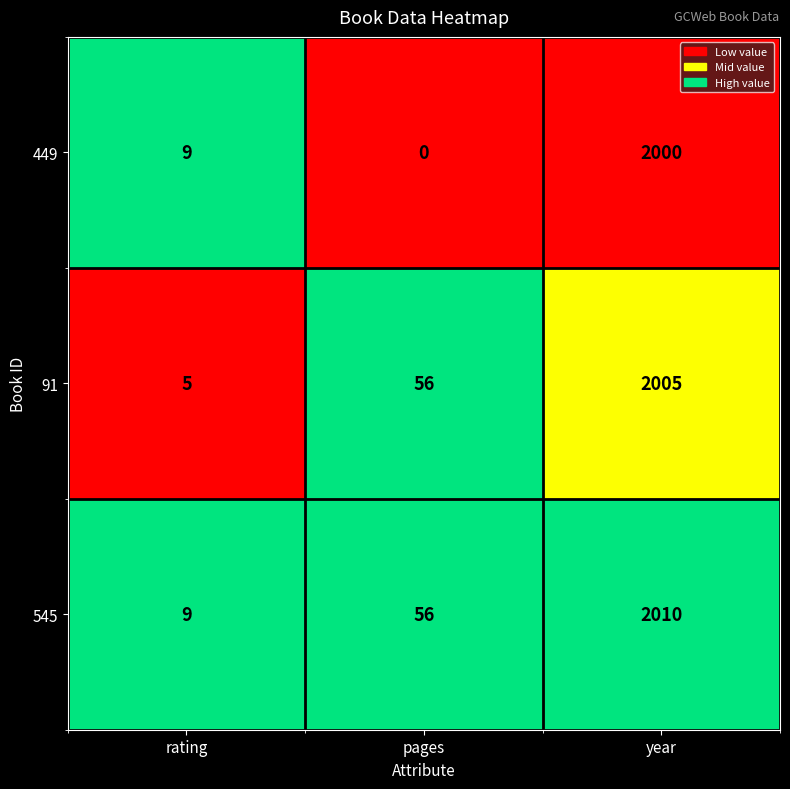

List the series in order of their peak value, lowest first.

449, 91, 545